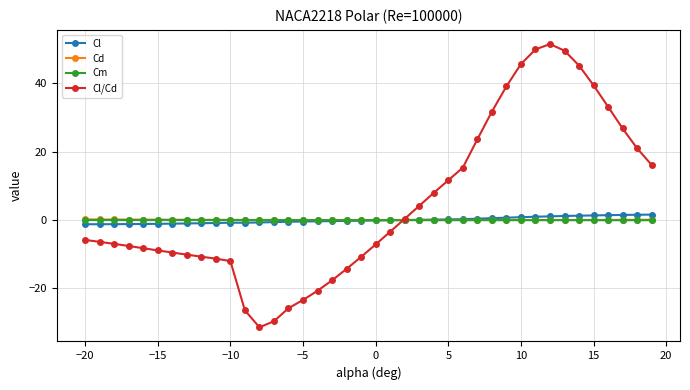

What is the minimum value for Cl/Cd?

-31.4